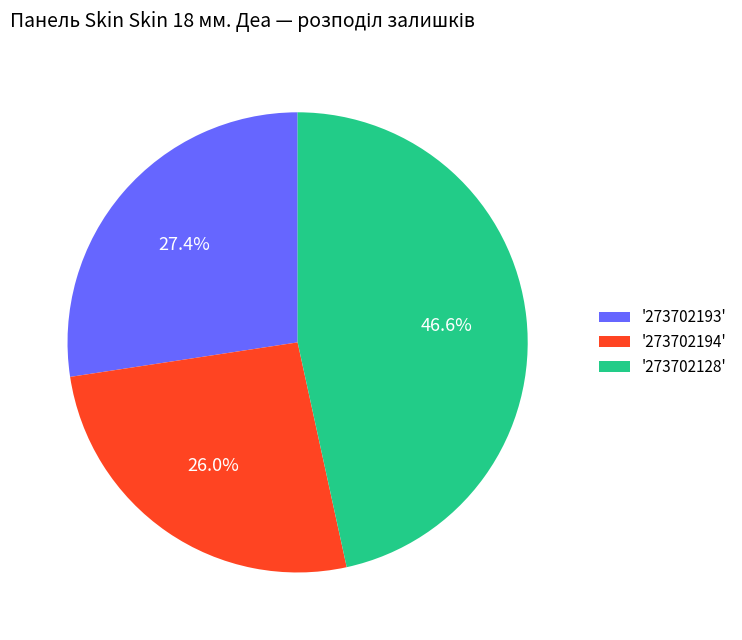

To the nearest percent, what is the difference between the largest and smallest slice percentages?

21%